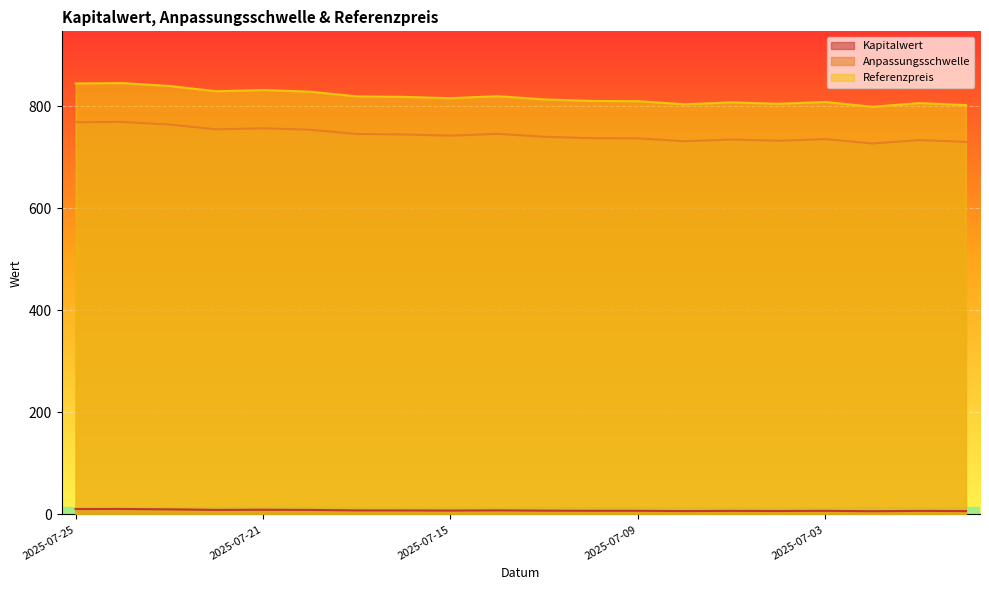

How many categories are shown in the chart?

20